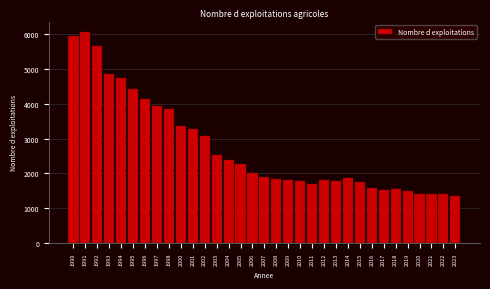

What is the greatest value displayed?

6052